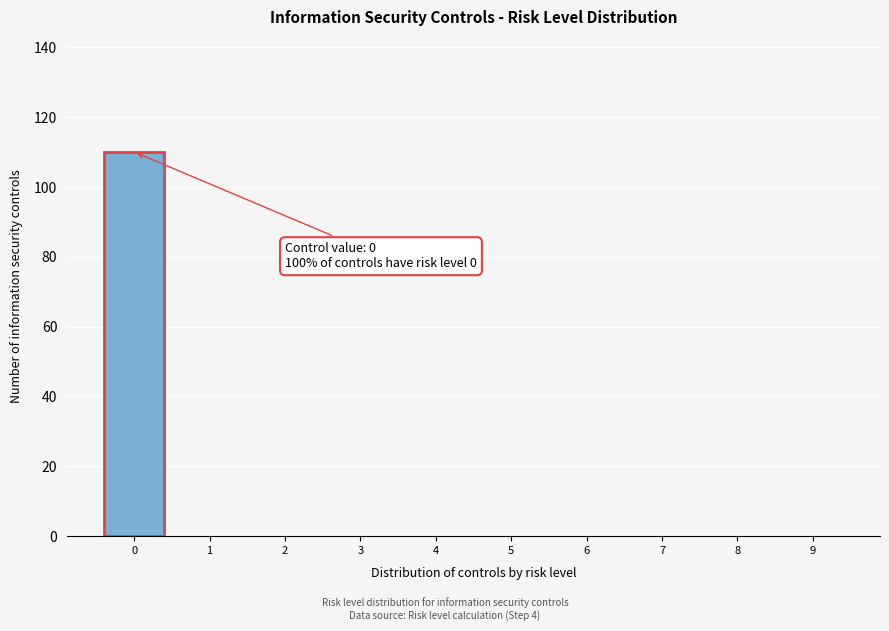

Reading left to right, extract all data points from this chart.

0=110	1=0	2=0	3=0	4=0	5=0	6=0	7=0	8=0	9=0